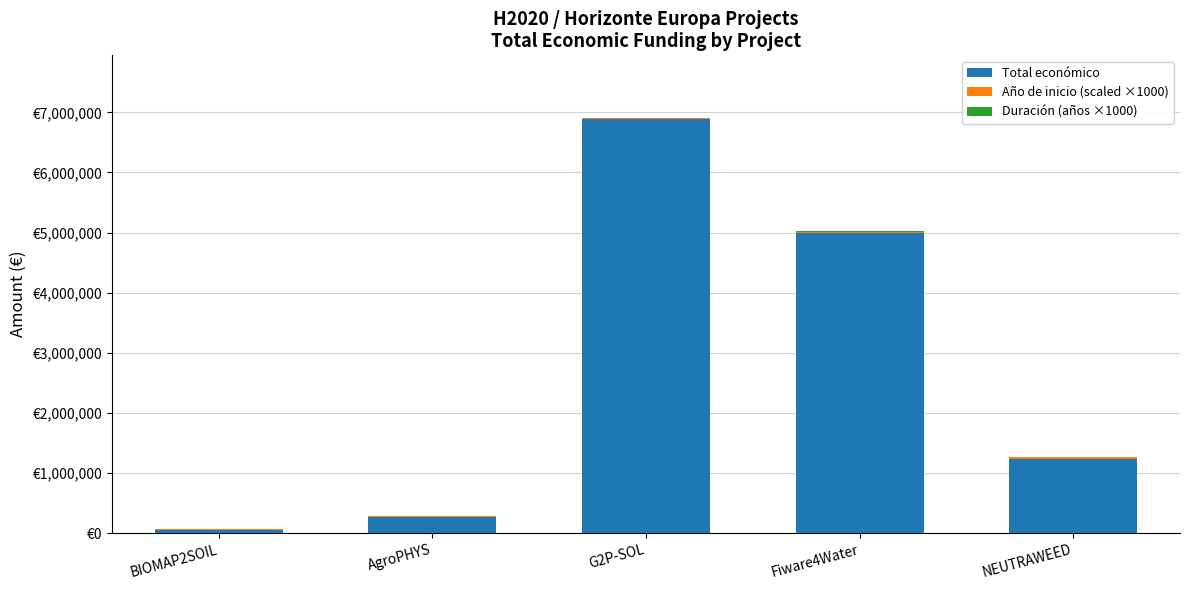

At which label does Total económico first exceed 1237400?

G2P-SOL